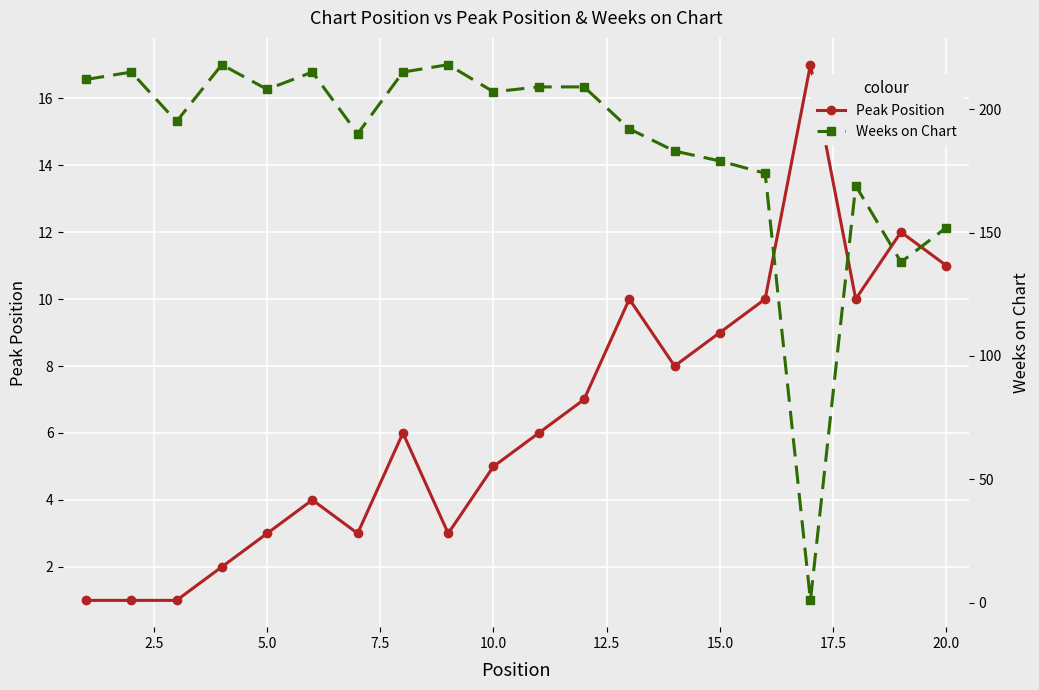

What is the maximum value for Peak Position?

17